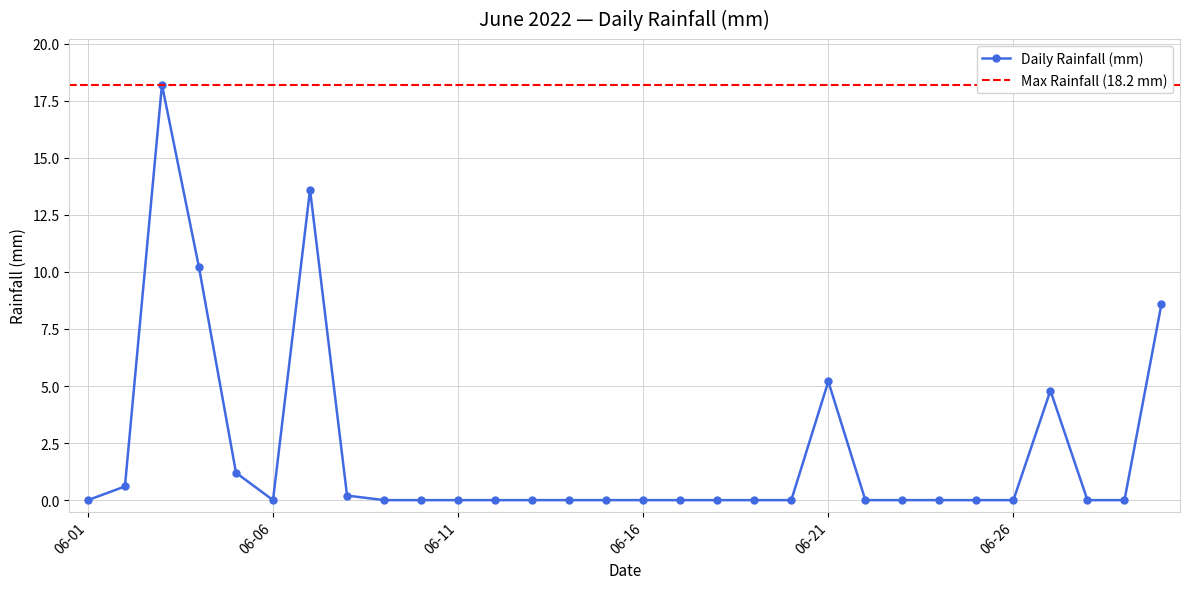

What is the maximum value for Daily Rainfall (mm)?

18.2